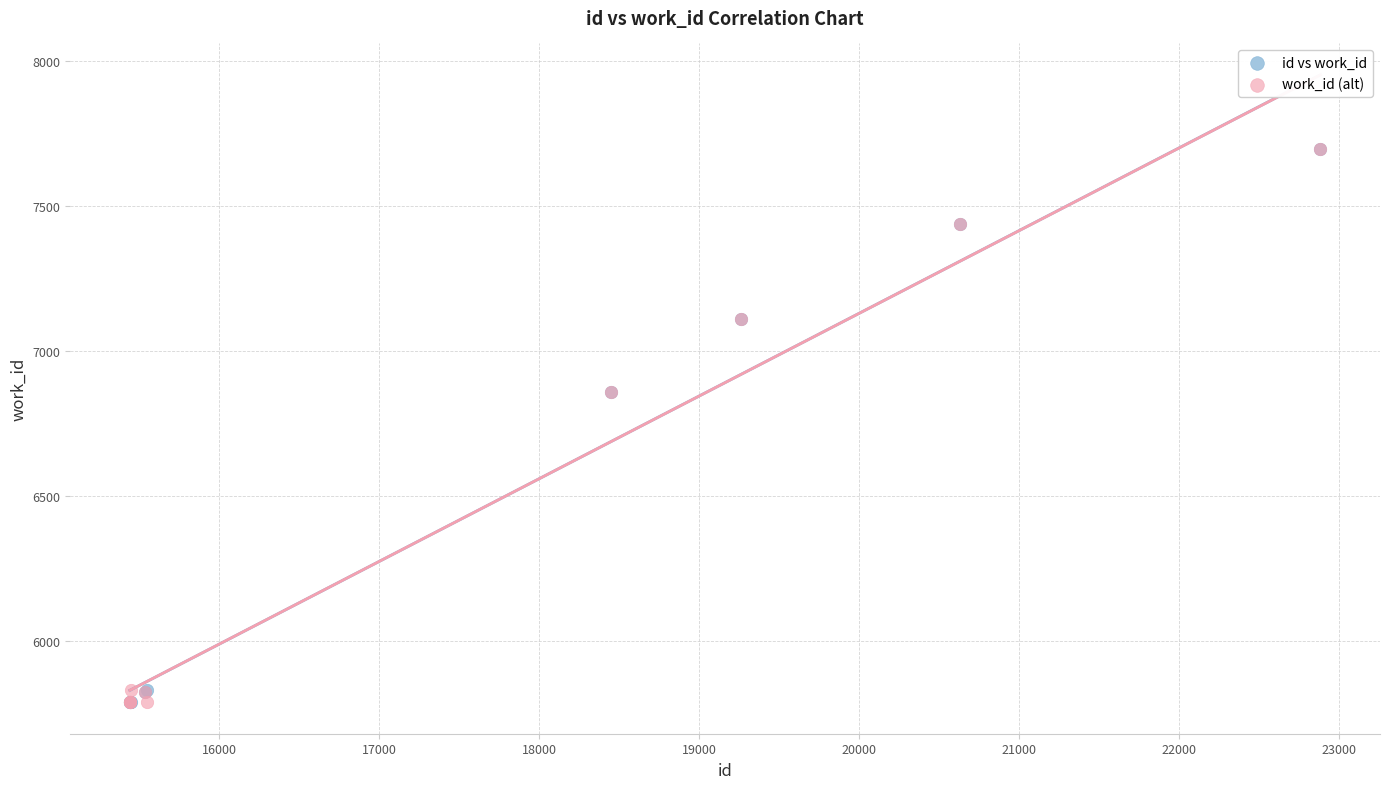

What are all the series names shown in the legend?

id vs work_id, work_id (alt)